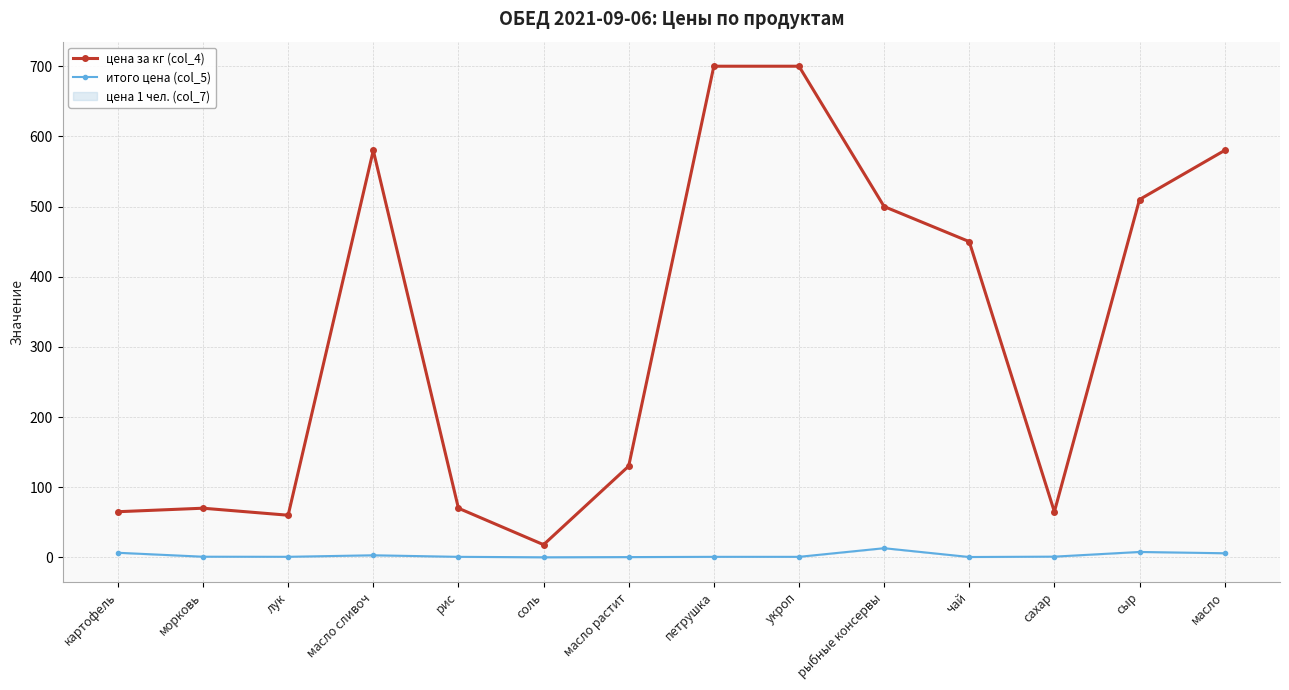

List the labels in order of цена за кг (col_4) value, smallest first.

соль, лук, картофель, сахар, морковь, рис, масло растит, чай, рыбные консервы, сыр, масло сливоч, масло, петрушка, укроп